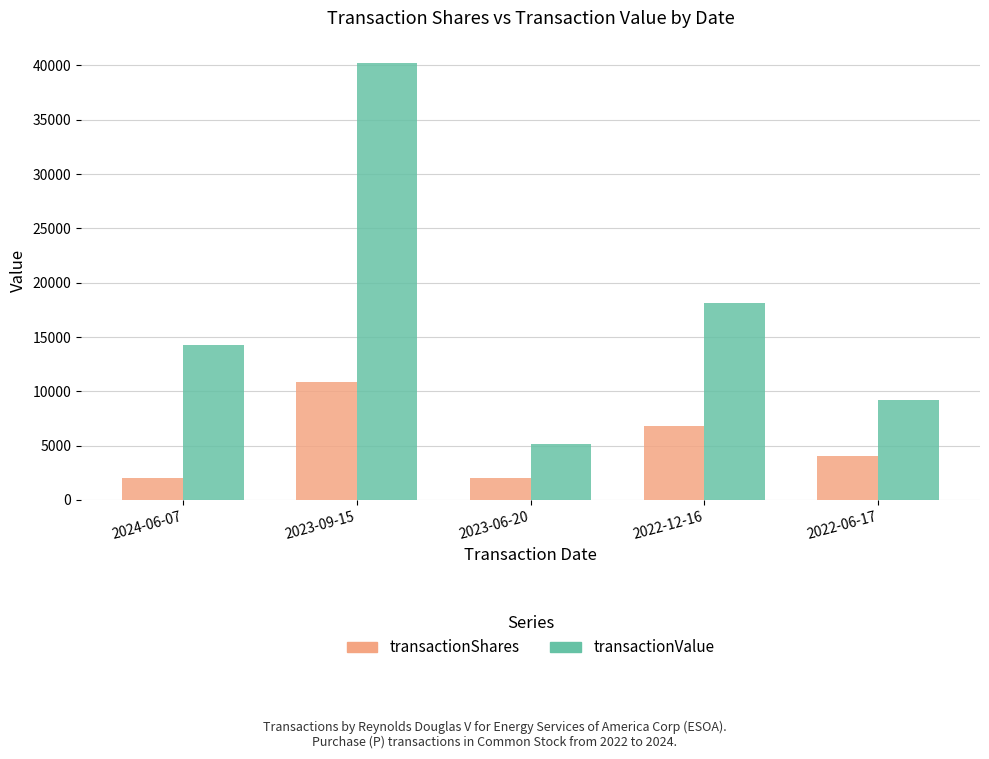

What is the average value of the transactionShares series?

5119